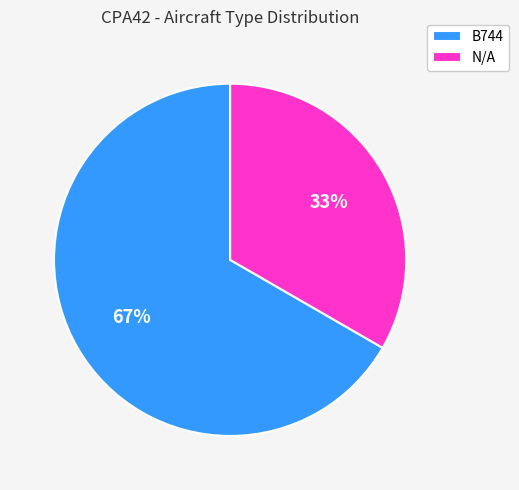

What is the largest slice in the pie chart?

B744